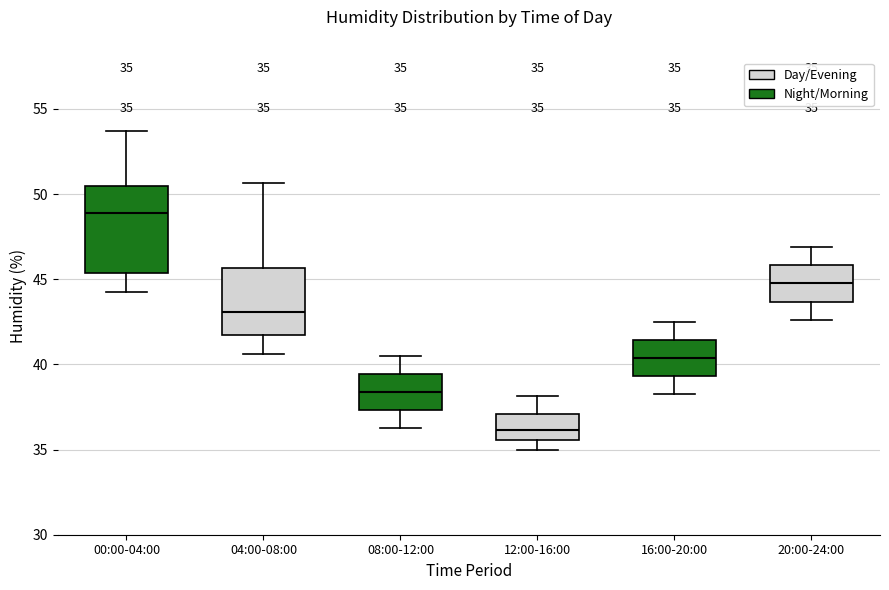

Which box's median line is the highest?

00:00-04:00